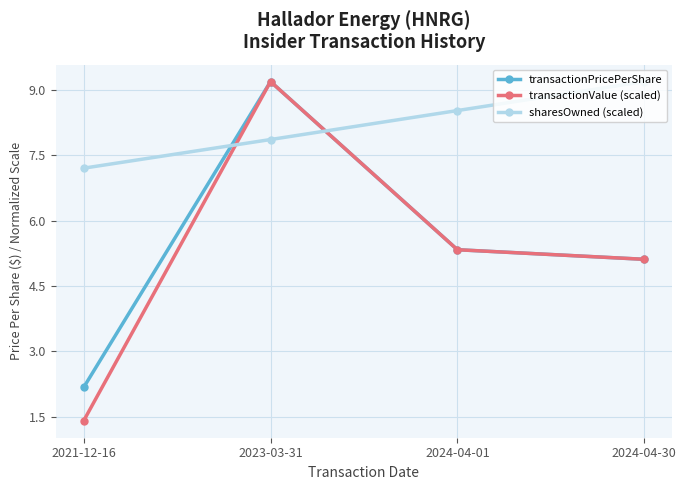

What is the label of the 4th point from the left?

2024-04-30